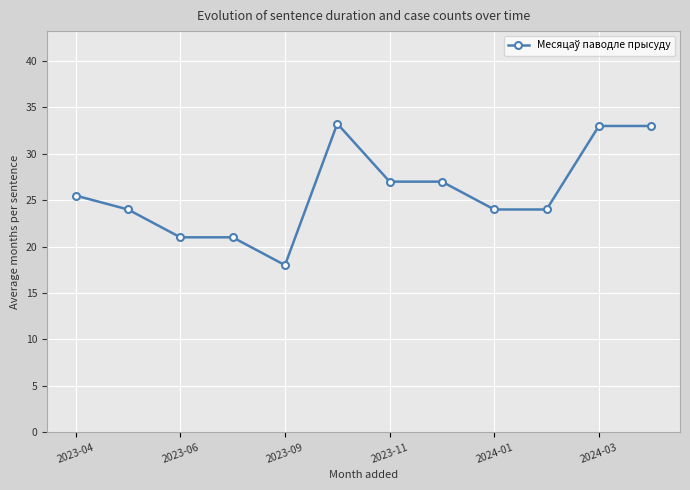

What is the value of the 2nd point from the left?

24.0